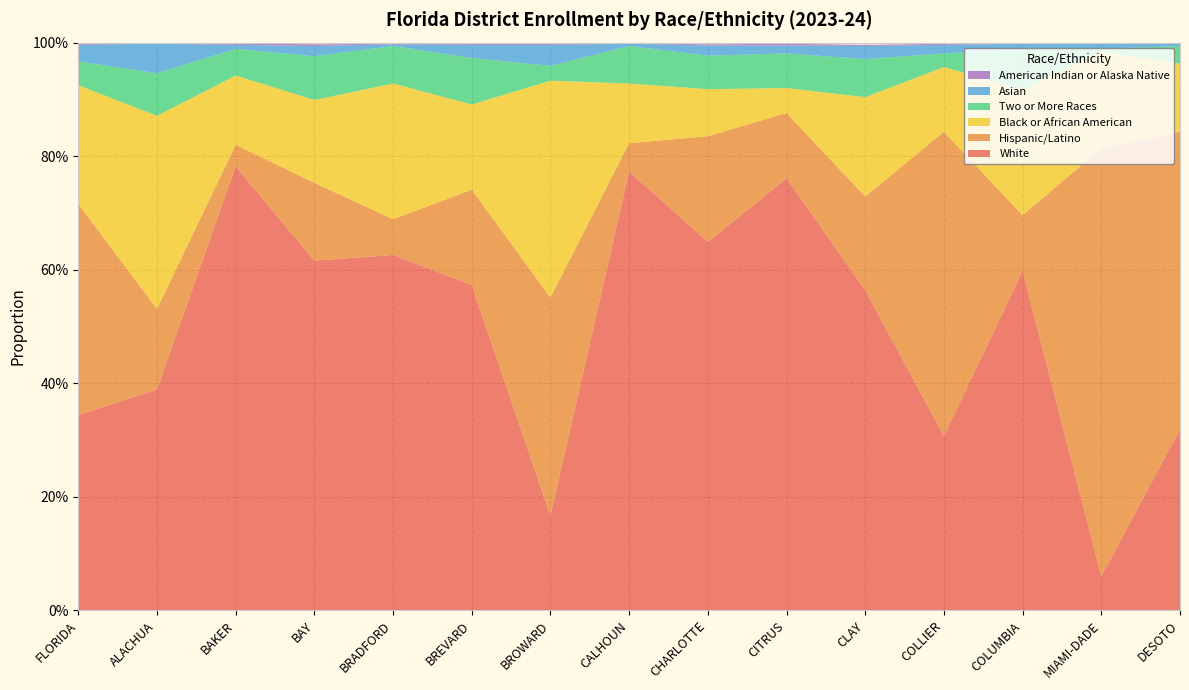

Reading left to right, what are all the values shown in this chart?

White: 0.3	0.4	0.8	0.6	0.6	0.6	0.2	0.8	0.6	0.8	0.6	0.3	0.6	0.1	0.3
Hispanic/Latino: 0.4	0.1	0.0	0.1	0.1	0.2	0.4	0.1	0.2	0.1	0.2	0.5	0.1	0.8	0.5
Black or African American: 0.2	0.3	0.1	0.1	0.2	0.1	0.4	0.1	0.1	0.0	0.2	0.1	0.2	0.2	0.1
Two or More Races: 0.0	0.1	0.0	0.1	0.1	0.1	0.0	0.1	0.1	0.1	0.1	0.0	0.1	0.0	0.0
Asian: 0.0	0.1	0.0	0.0	0.0	0.0	0.0	0.0	0.0	0.0	0.0	0.0	0.0	0.0	0.0
American Indian or Alaska Native: 0.0	0.0	0.0	0.0	0.0	0.0	0.0	0.0	0.0	0.0	0.0	0.0	0.0	0.0	0.0